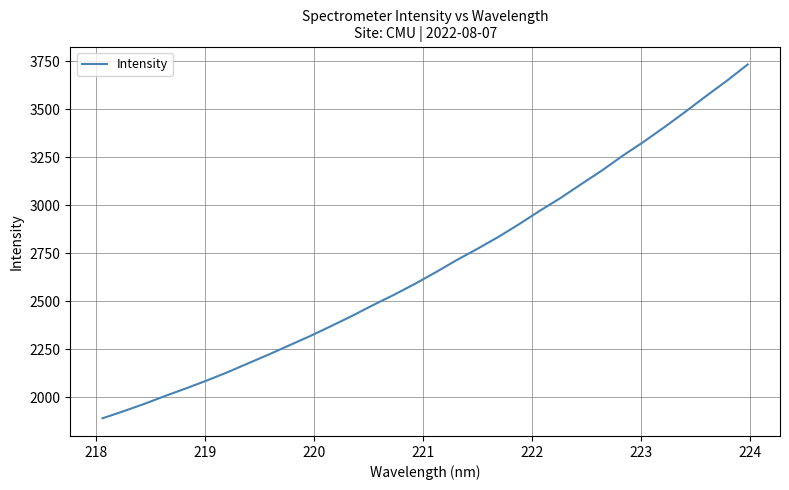

What is the maximum value shown in the chart?

3734.4